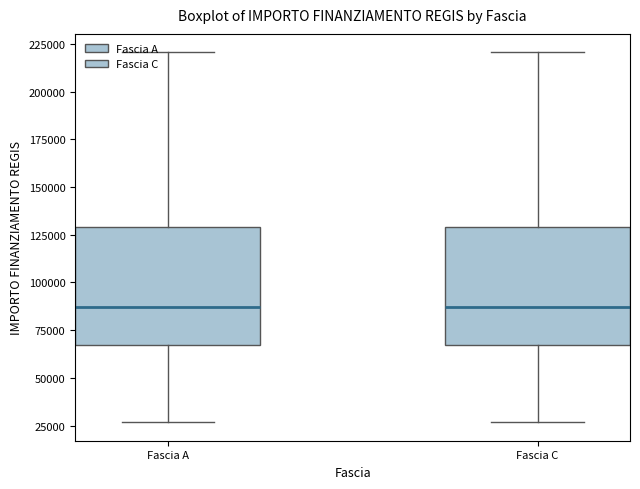

Reading left to right, read every box against the y-axis: the position of its median line, the range the box covers, and the ends of its whiskers. The values are not printed on the chart, so give them approximately, as read against the axis.

Fascia A: median 85000, box 65000 to 130000, whiskers 25000 to 220000
Fascia C: median 85000, box 65000 to 130000, whiskers 25000 to 220000